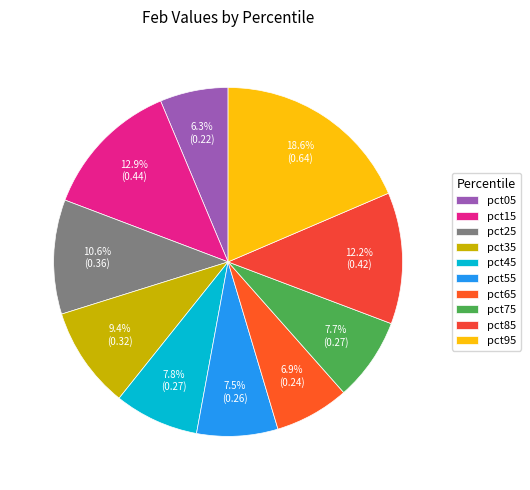

How many segments does this pie chart have?

10